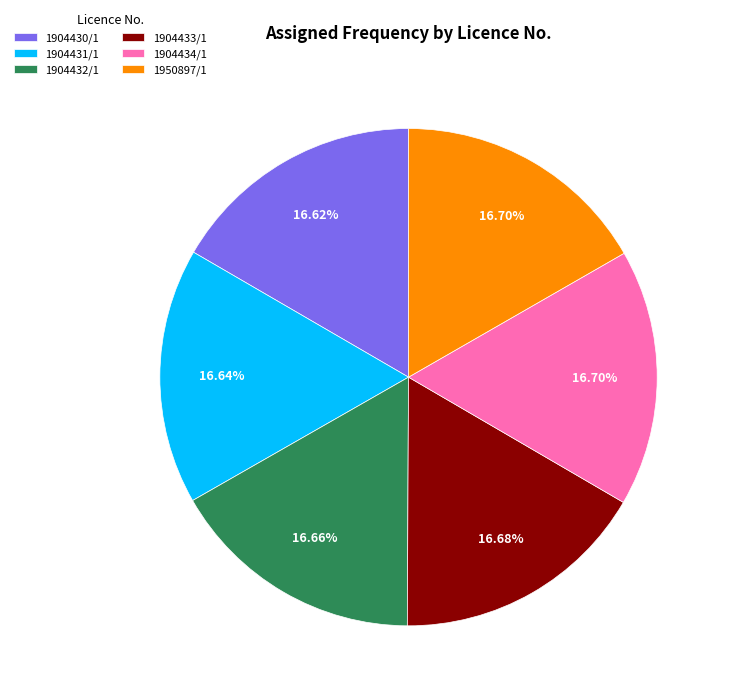

Approximately how many times larger is the value at 1904434/1 compared to 1904433/1?

1.0